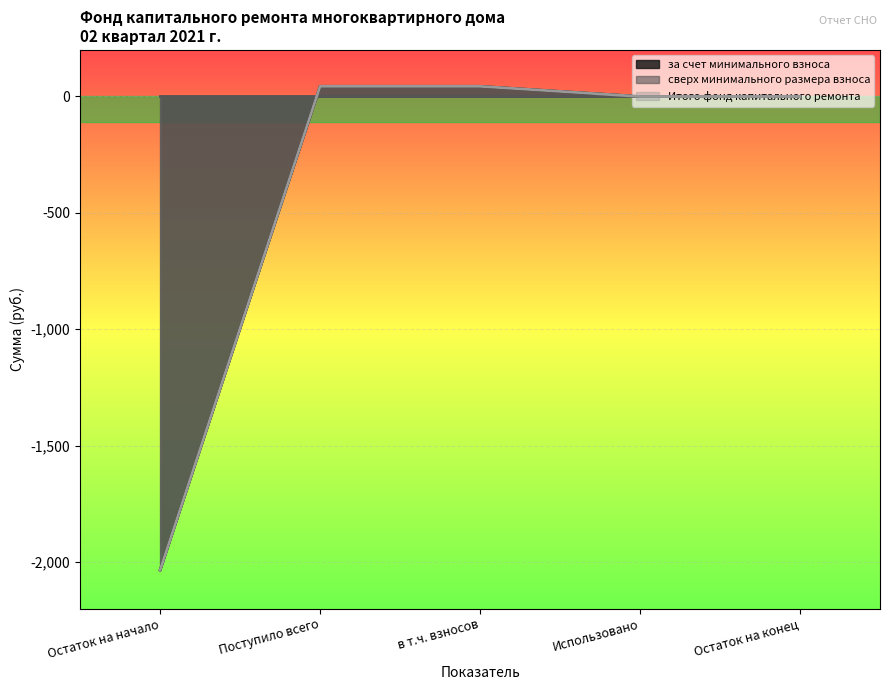

What is the average value of the Итого фонд капитального ремонта series?

-389.5